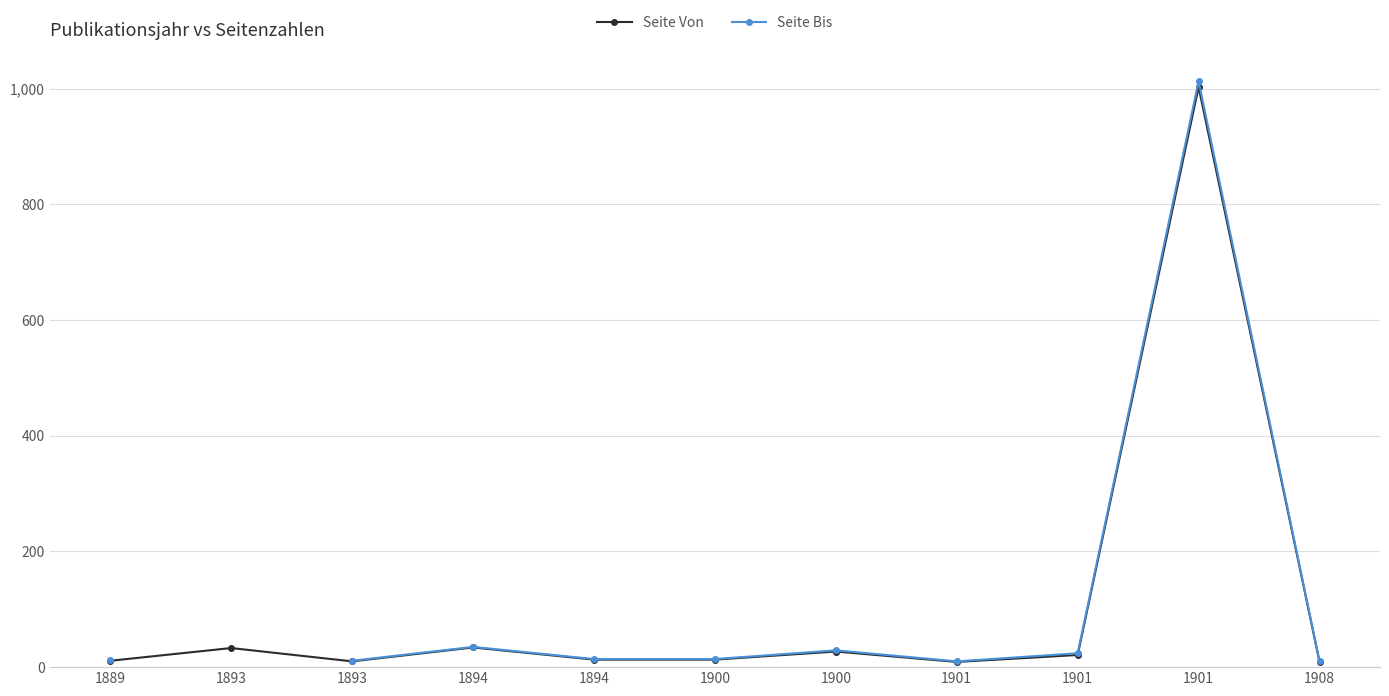

At which category does the chart reach its minimum across all series?

1901